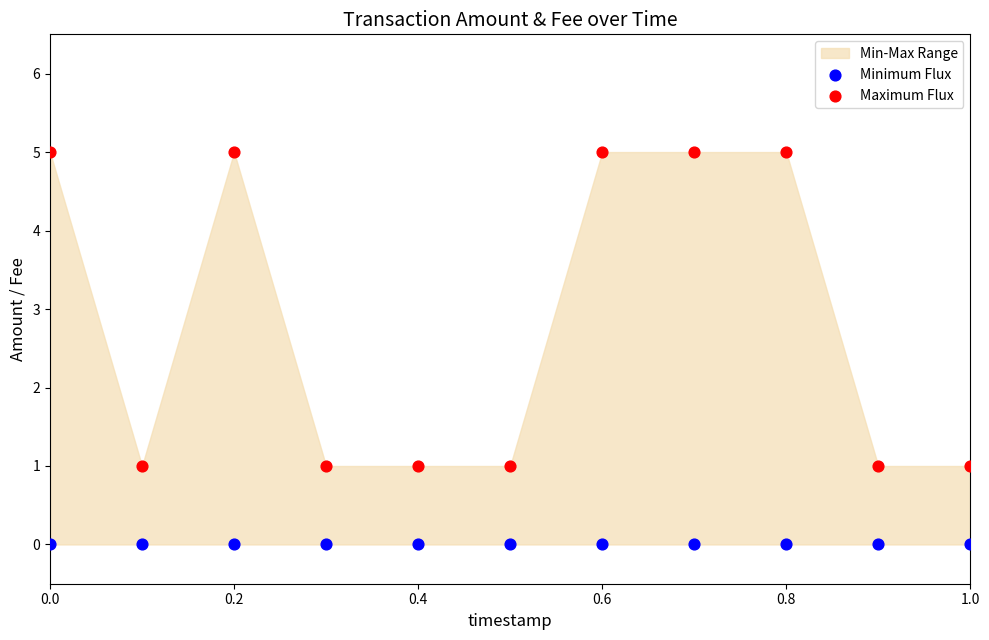

Which series contains the lowest Y value?

Minimum Flux